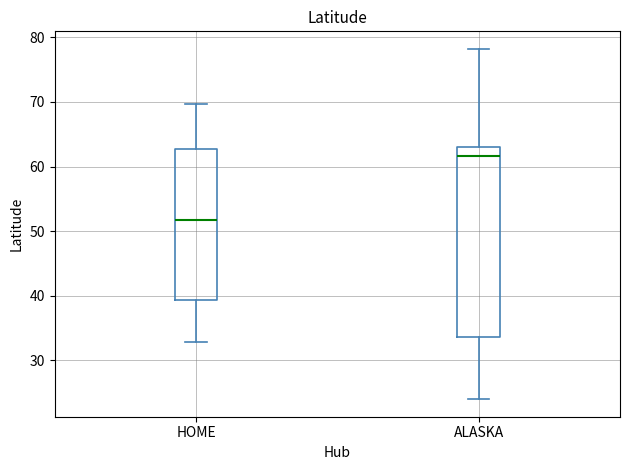

Which box's median line is the lowest?

HOME